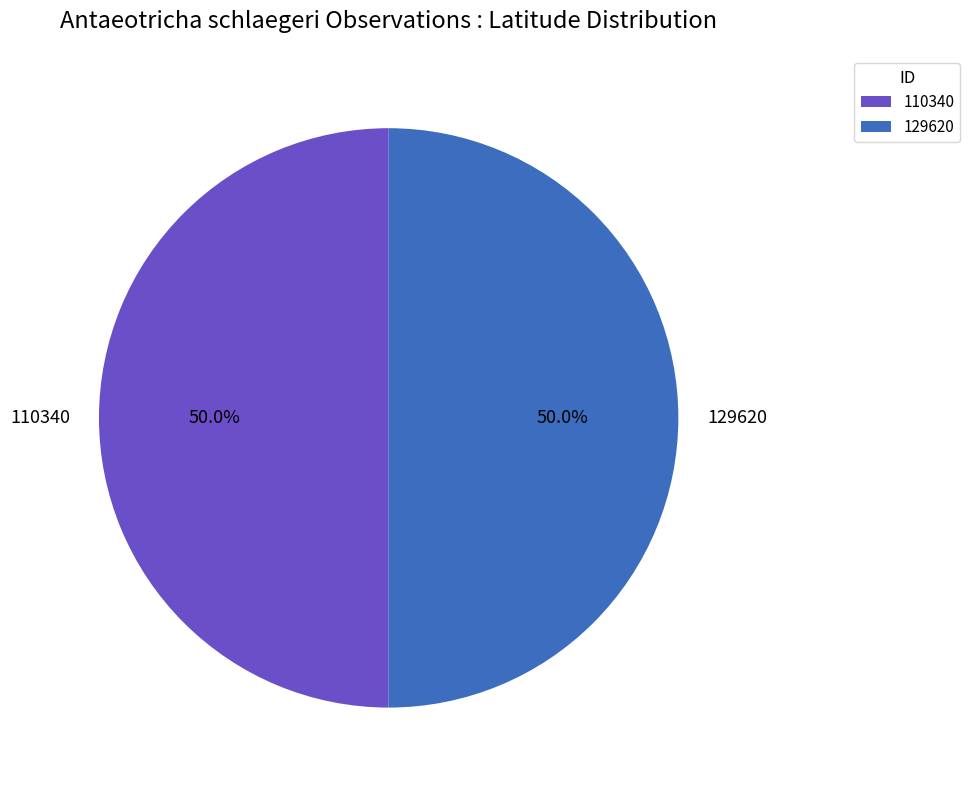

What percentage is the 110340 slice, to the nearest percent?

50%